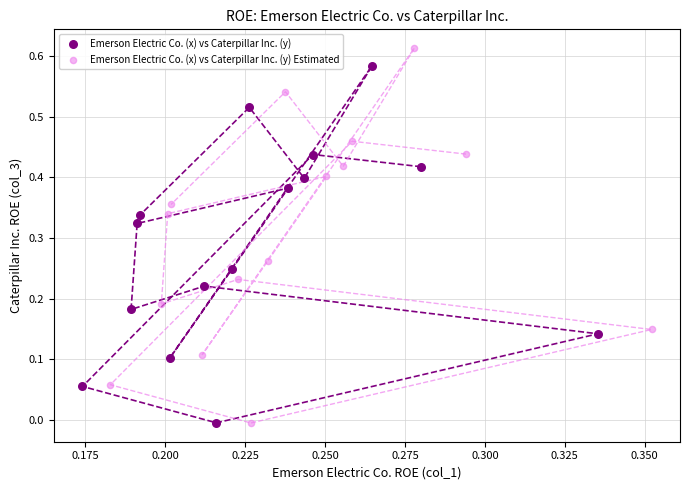

Which series reaches the maximum Y coordinate?

Emerson Electric Co. (x) vs Caterpillar Inc. (y) Estimated